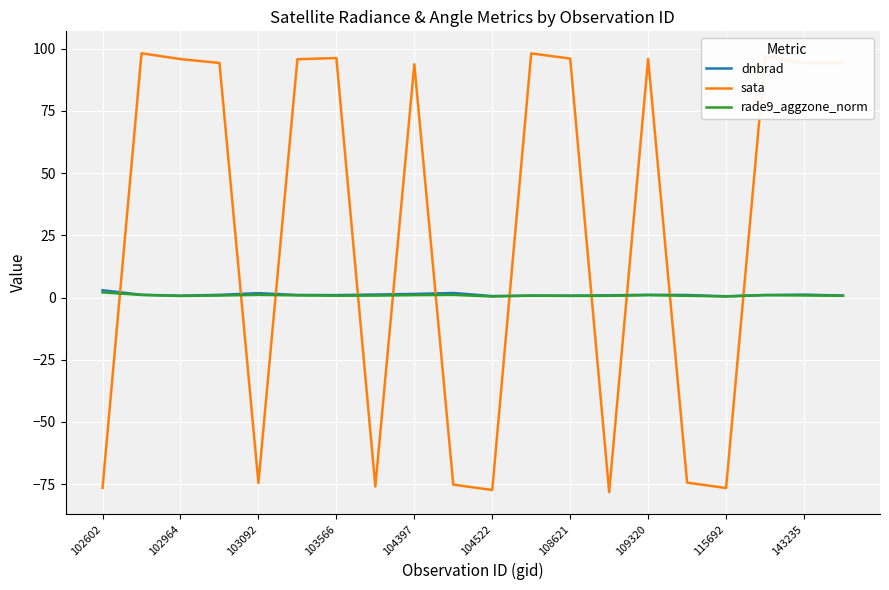

Which series has the widest spread of values?

sata